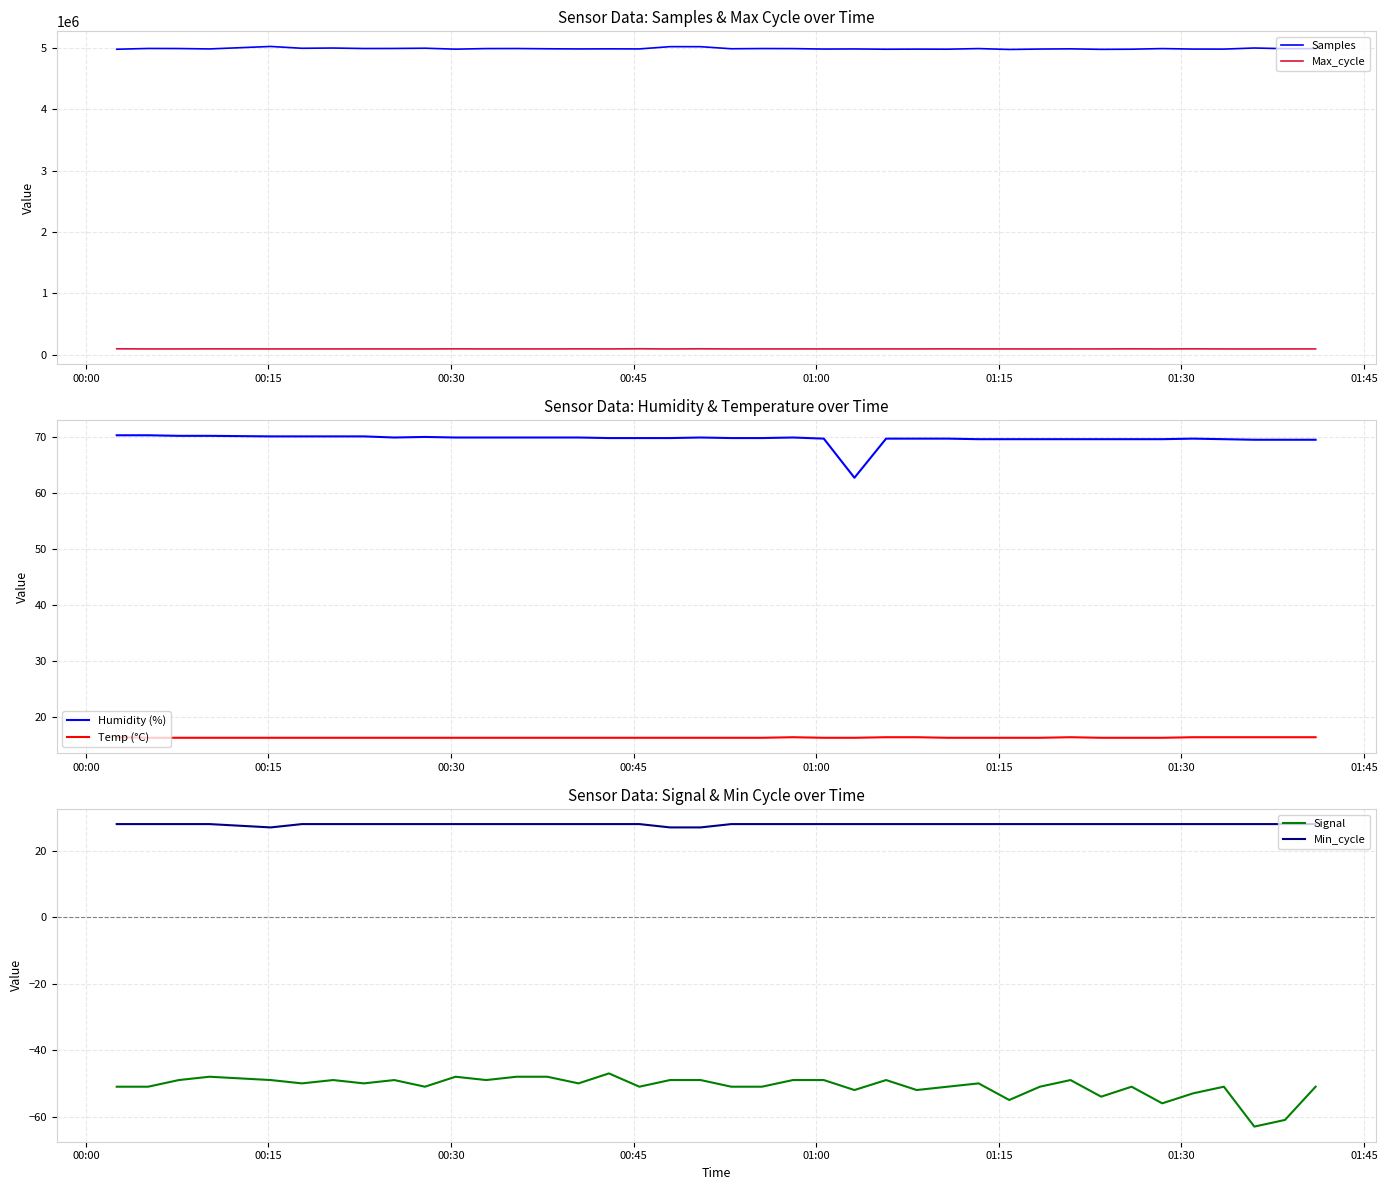

True or false: Max_cycle and Samples intersect in this chart.

False